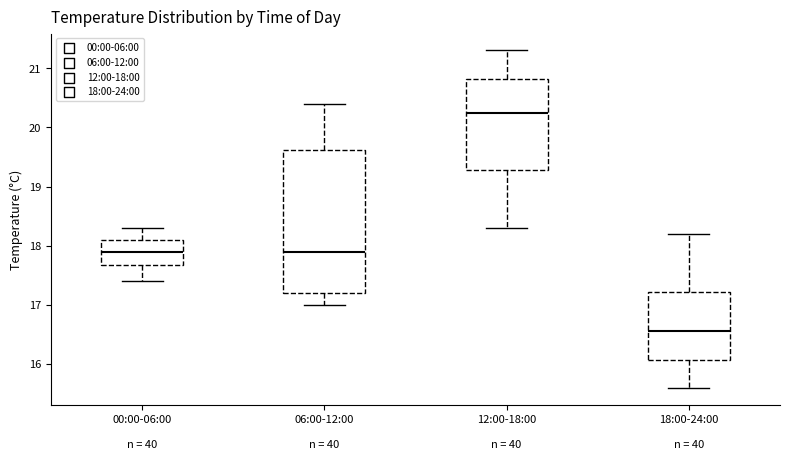

Which box is the tallest, from its lower edge to its upper edge?

06:00-12:00